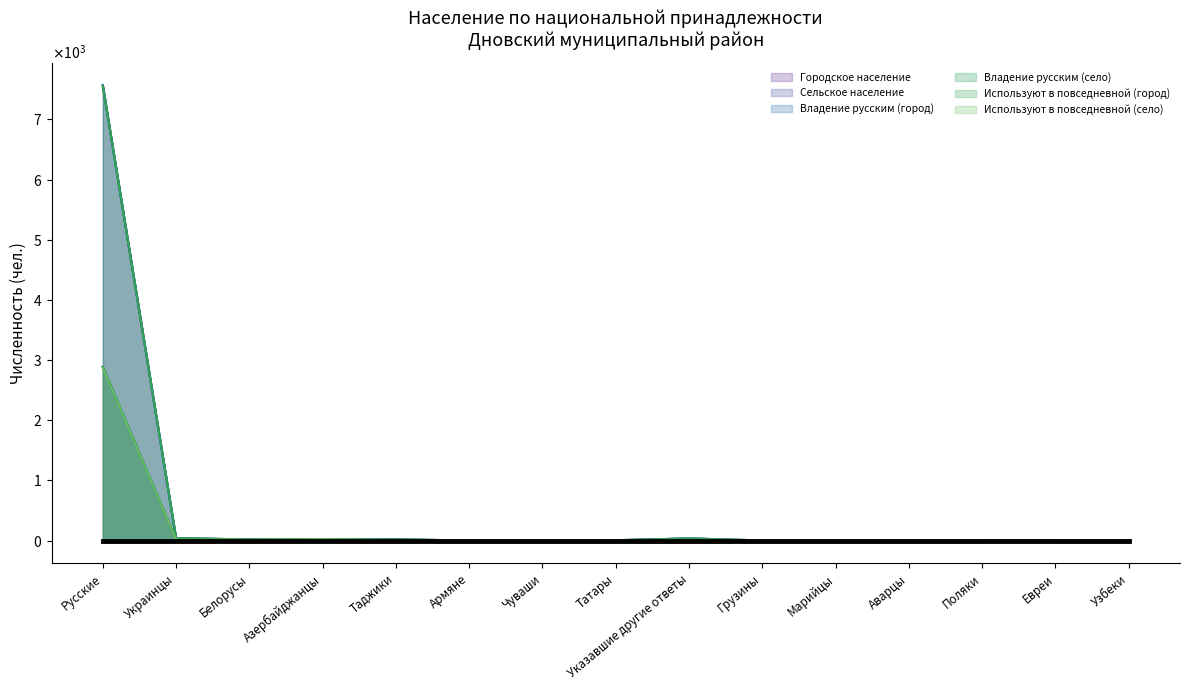

Which series has the largest range (max minus min)?

Городское население